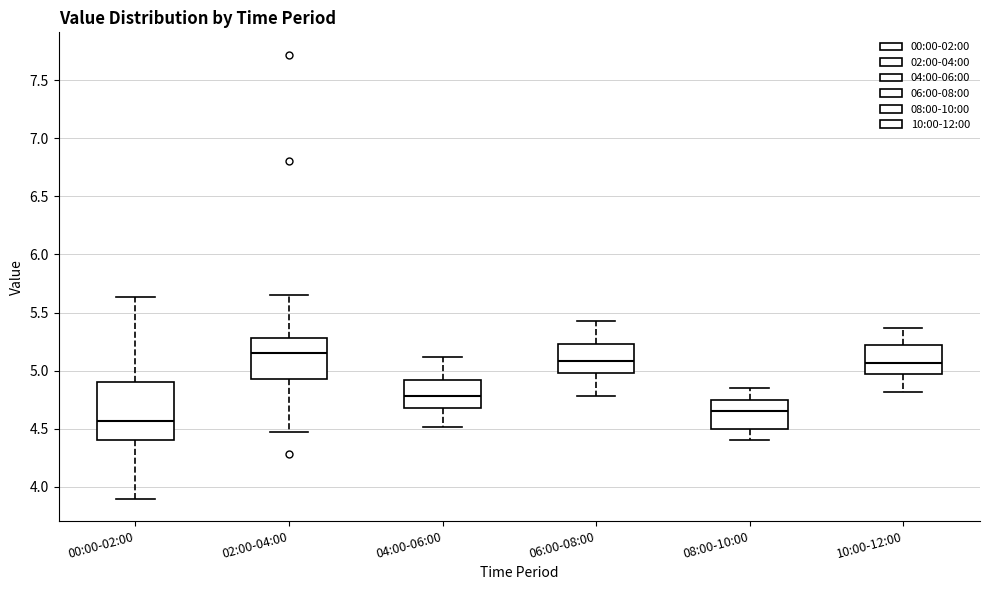

Reading left to right, transcribe this box plot: for each box, give where its median line is, the range the box spans, and where its two whiskers end, as read against the y-axis. The values are not printed on the chart, so give them approximately, as read against the axis.

00:00-02:00: median 4.55, box 4.40 to 4.90, whiskers 3.90 to 5.65
02:00-04:00: median 5.15, box 4.95 to 5.30, whiskers 4.45 to 5.65
04:00-06:00: median 4.80, box 4.70 to 4.90, whiskers 4.50 to 5.10
06:00-08:00: median 5.10, box 5.00 to 5.25, whiskers 4.80 to 5.45
08:00-10:00: median 4.65, box 4.50 to 4.75, whiskers 4.40 to 4.85
10:00-12:00: median 5.05, box 4.95 to 5.20, whiskers 4.80 to 5.35